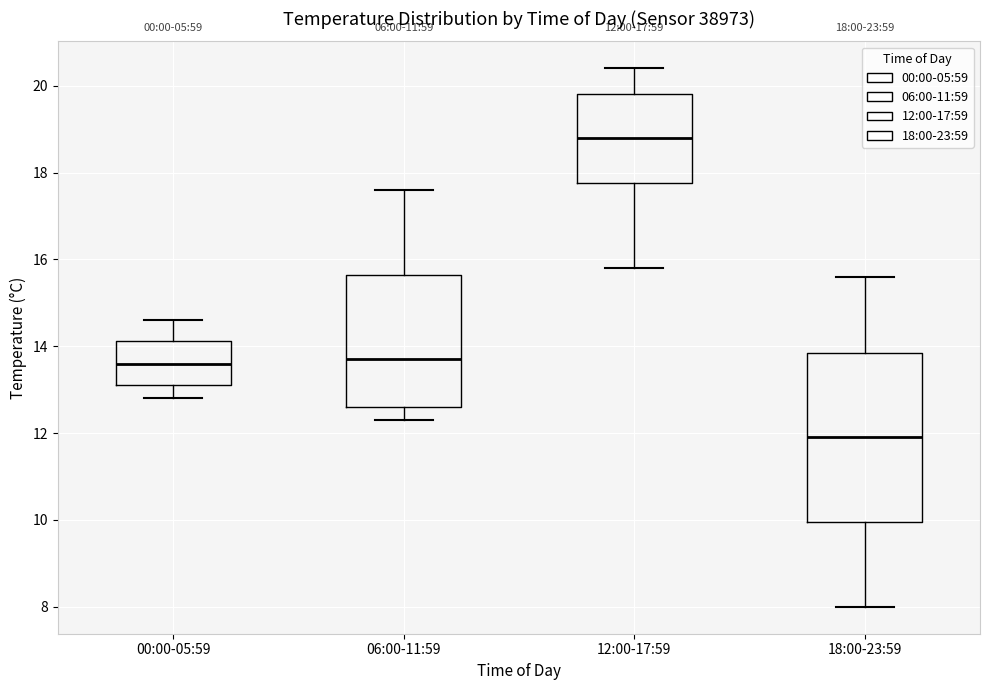

Which box has the highest median line?

12:00-17:59